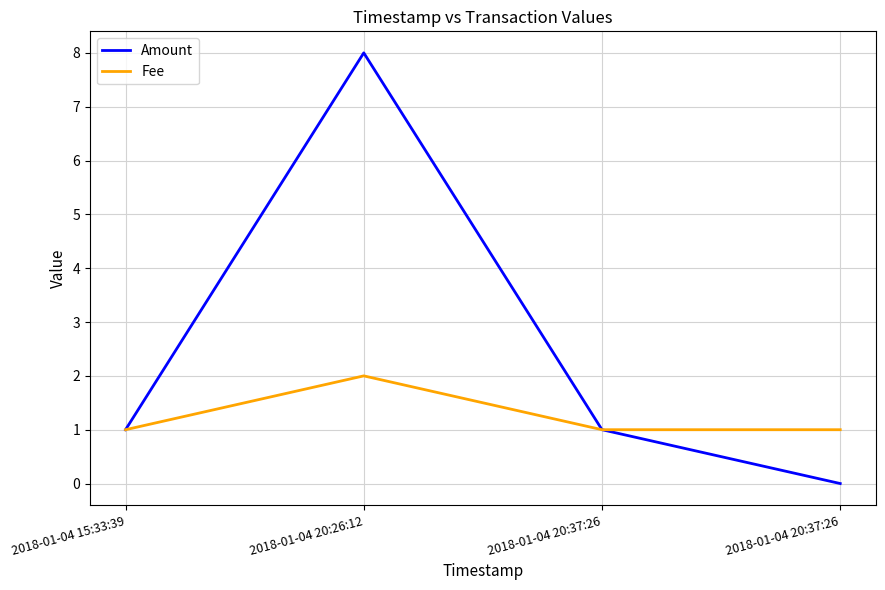

Which category has the lowest value in the Amount series?

2018-01-04 20:37:26